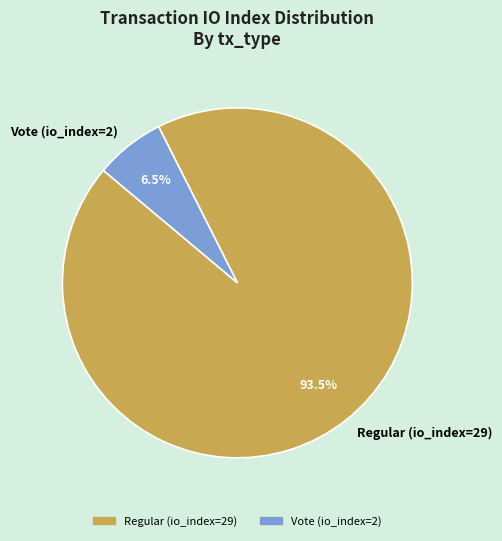

Rank the categories by value from highest to lowest.

Regular (io_index=29), Vote (io_index=2)